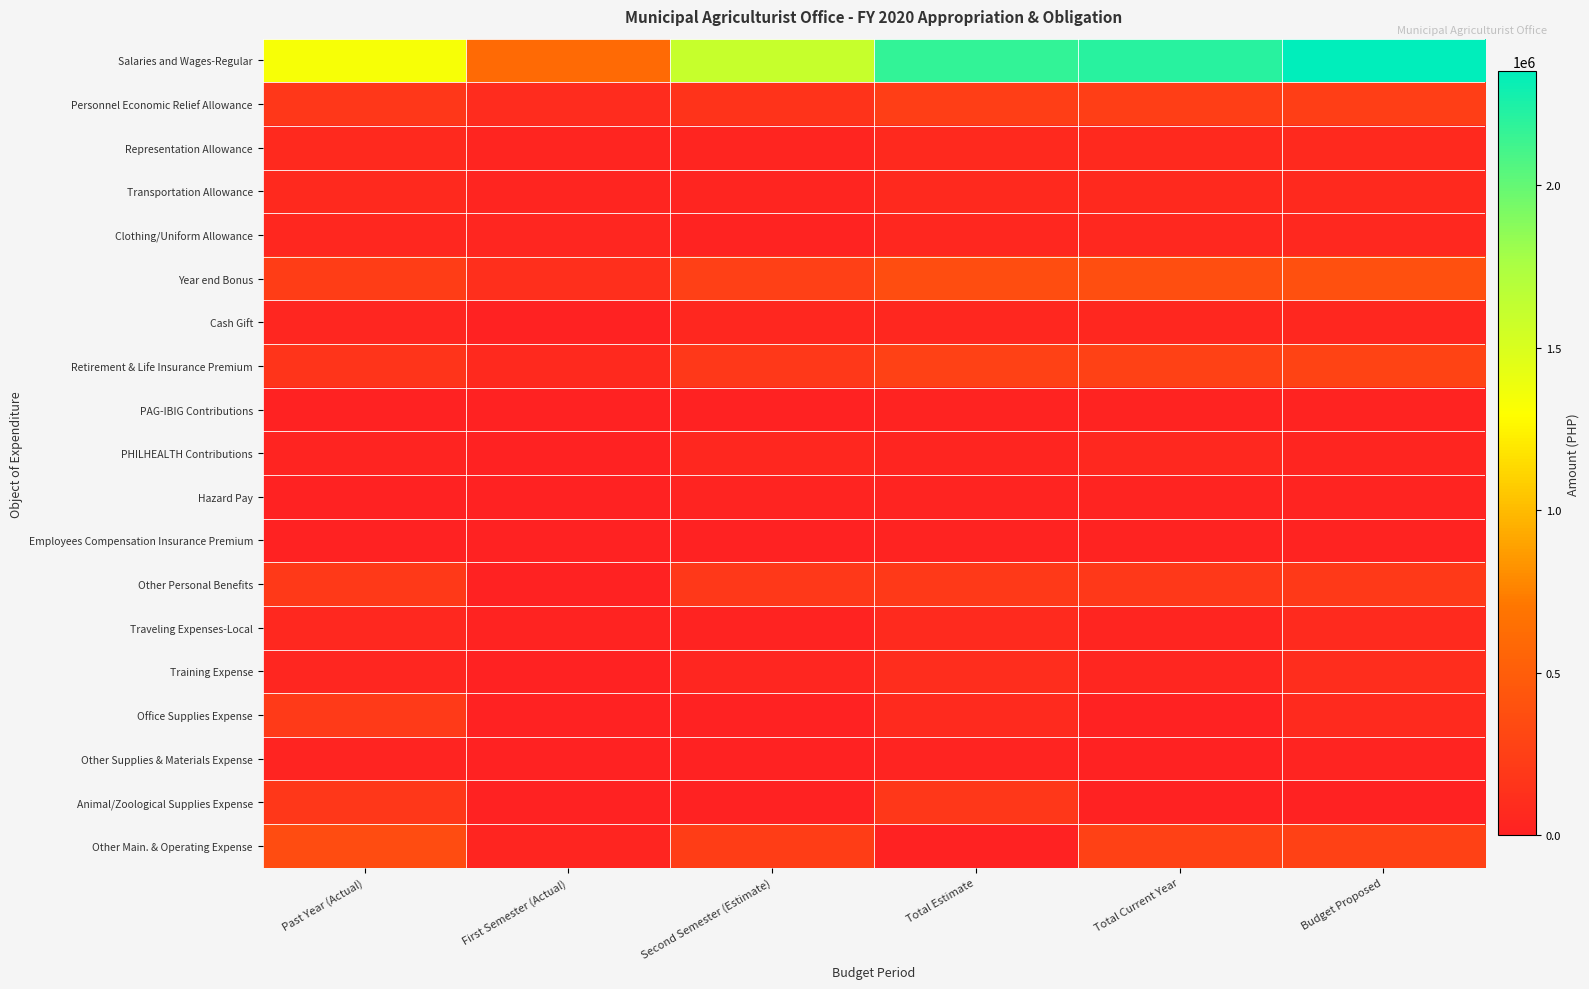

At Past Year (Actual), list the series in order from largest to smallest.

Salaries and Wages-Regular, Other Main. & Operating Expense, Year end Bonus, Office Supplies Expense, Other Personal Benefits, Personnel Economic Relief Allowance, Animal/Zoological Supplies Expense, Retirement & Life Insurance Premium, Representation Allowance, Transportation Allowance, Traveling Expenses-Local, Clothing/Uniform Allowance, Training Expense, Cash Gift, Other Supplies & Materials Expense, PHILHEALTH Contributions, PAG-IBIG Contributions, Employees Compensation Insurance Premium, Hazard Pay